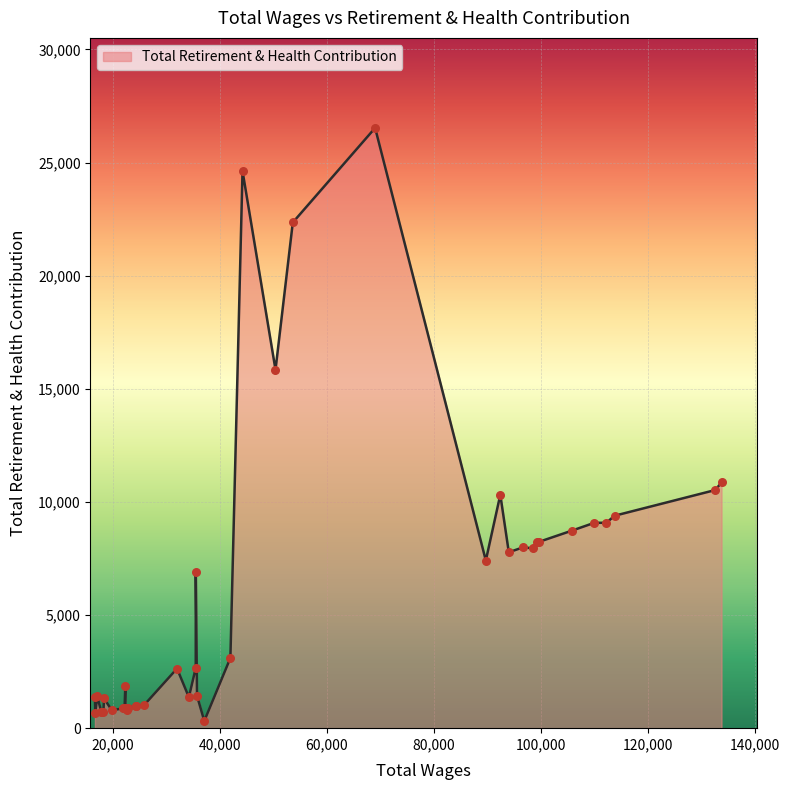

What is the maximum value shown in the chart?

26529